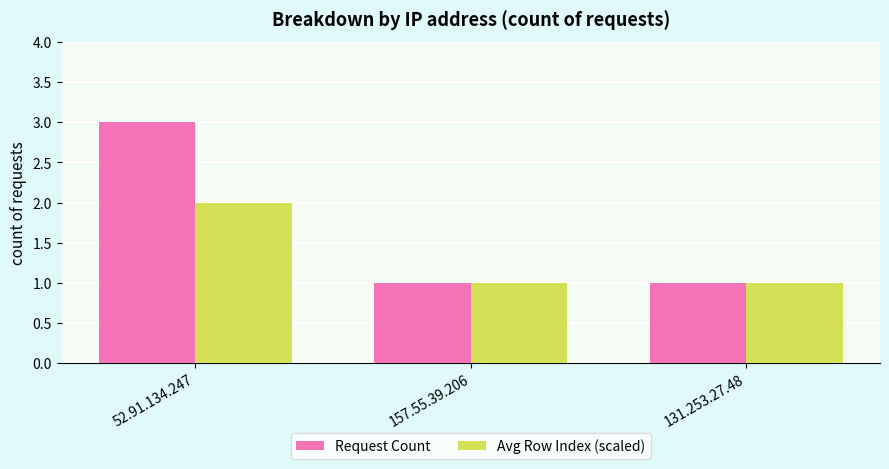

Which series has the largest total across all categories?

Request Count